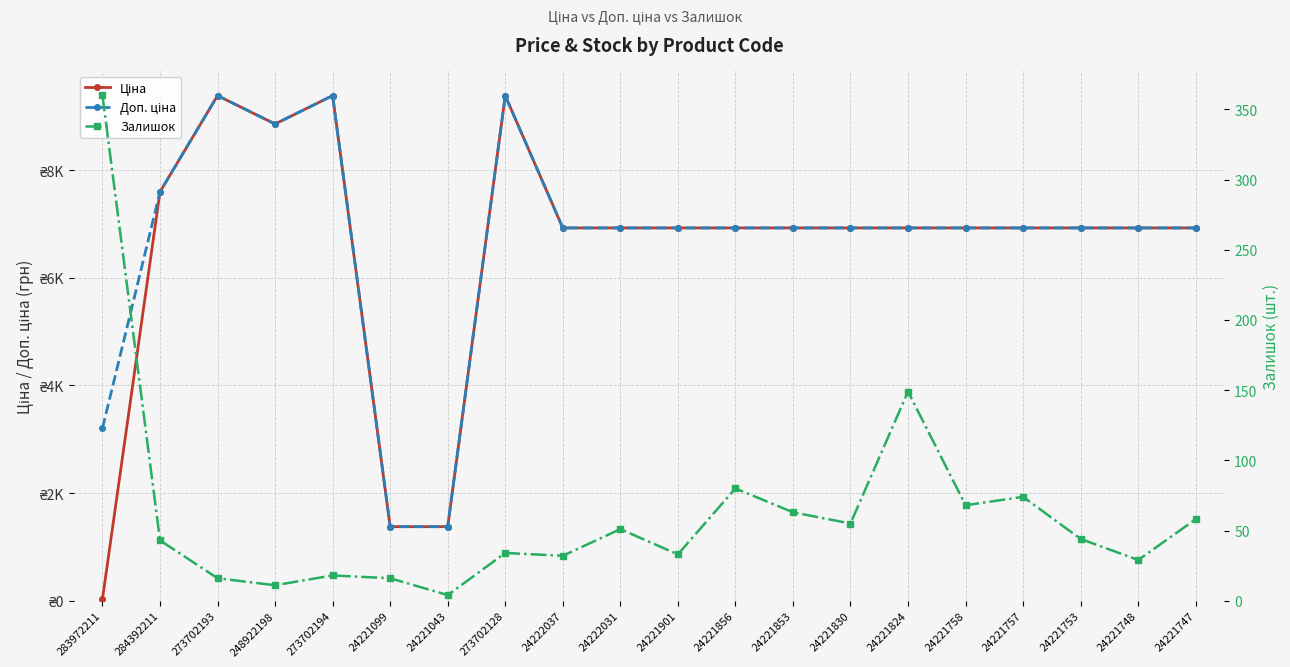

Reading left to right, list all the values displayed in this chart.

Ціна: 283972211=32.0	284392211=7596.5	273702193=9384.0	248922198=8856.7	273702194=9384.0	24221099=1375.4	24221043=1375.4	273702128=9384.0	24222037=6925.7	24222031=6925.7	24221901=6925.7	24221856=6925.7	24221853=6925.7	24221830=6925.7	24221824=6925.7	24221758=6925.7	24221757=6925.7	24221753=6925.7	24221748=6925.7	24221747=6925.7
Доп. ціна: 283972211=3205.0	284392211=7596.5	273702193=9384.0	248922198=8856.7	273702194=9384.0	24221099=1375.0	24221043=1375.0	273702128=9384.0	24222037=6925.7	24222031=6925.7	24221901=6925.7	24221856=6925.7	24221853=6925.7	24221830=6925.7	24221824=6925.7	24221758=6925.7	24221757=6925.7	24221753=6925.7	24221748=6925.7	24221747=6925.7
Залишок: 283972211=360.0	284392211=43.0	273702193=16.0	248922198=11.0	273702194=18.0	24221099=16.0	24221043=4.0	273702128=34.0	24222037=32.0	24222031=51.0	24221901=33.0	24221856=80.0	24221853=63.0	24221830=55.0	24221824=149.0	24221758=68.0	24221757=74.0	24221753=44.0	24221748=29.0	24221747=58.0